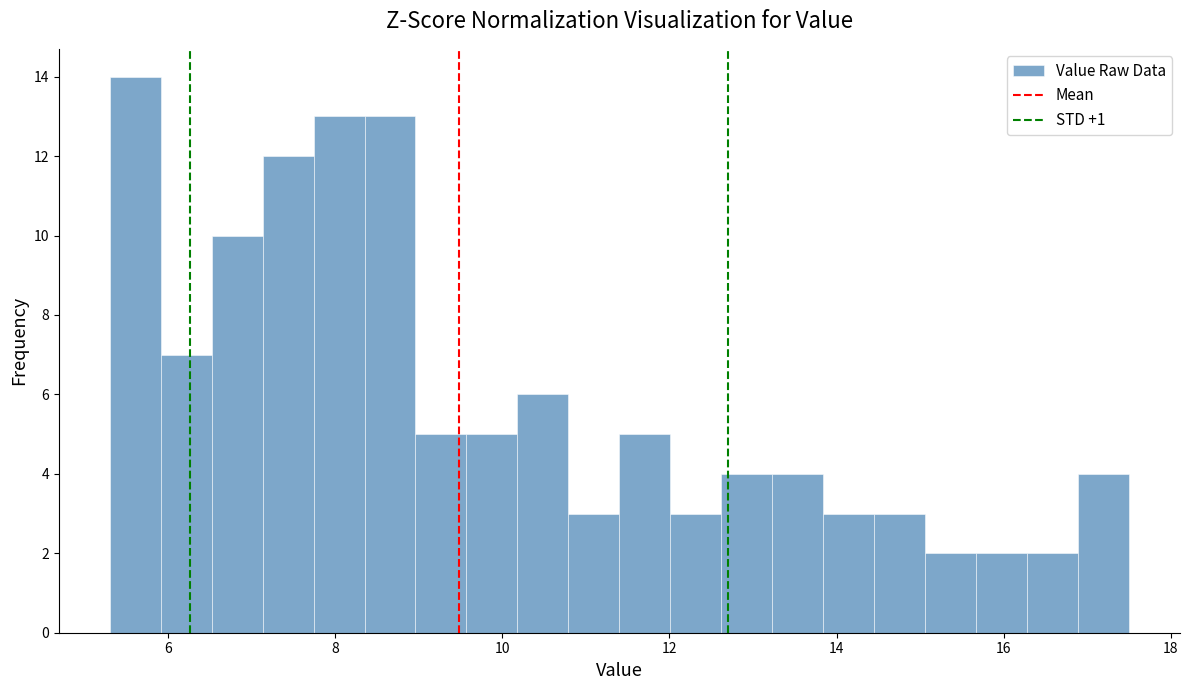

Around what value on the x-axis is the tallest bar? Give the approximate position of its centre, as read against the axis.

5.6